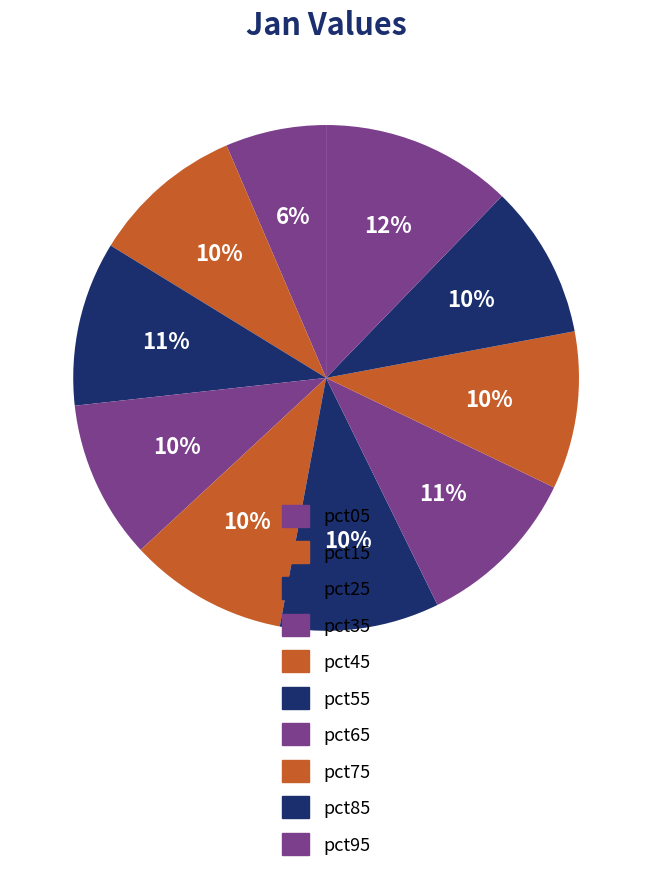

How many segments does this pie chart have?

10